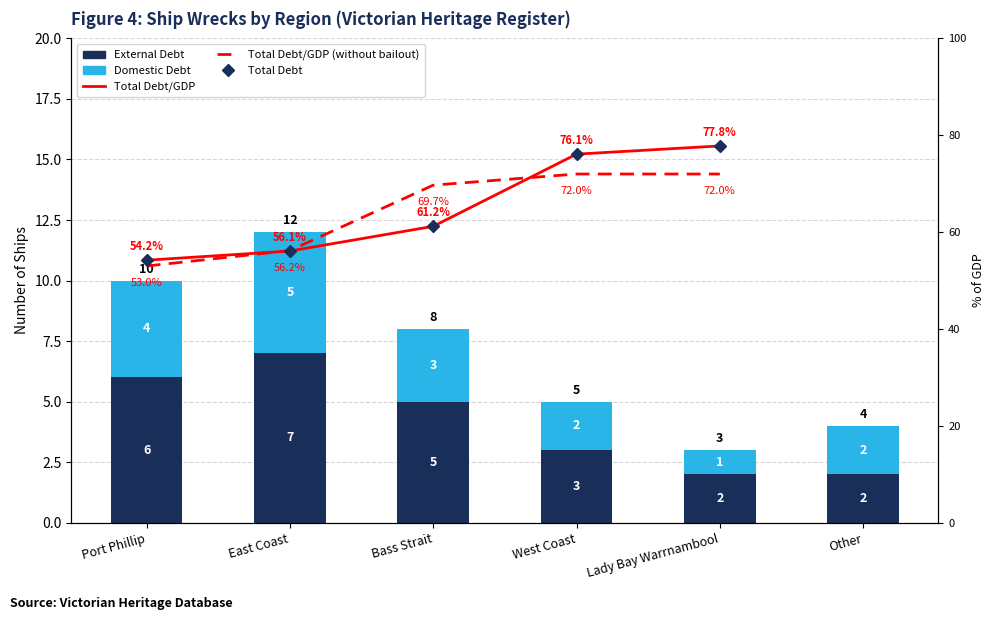

What is the average value of the External Debt (count) series?

4